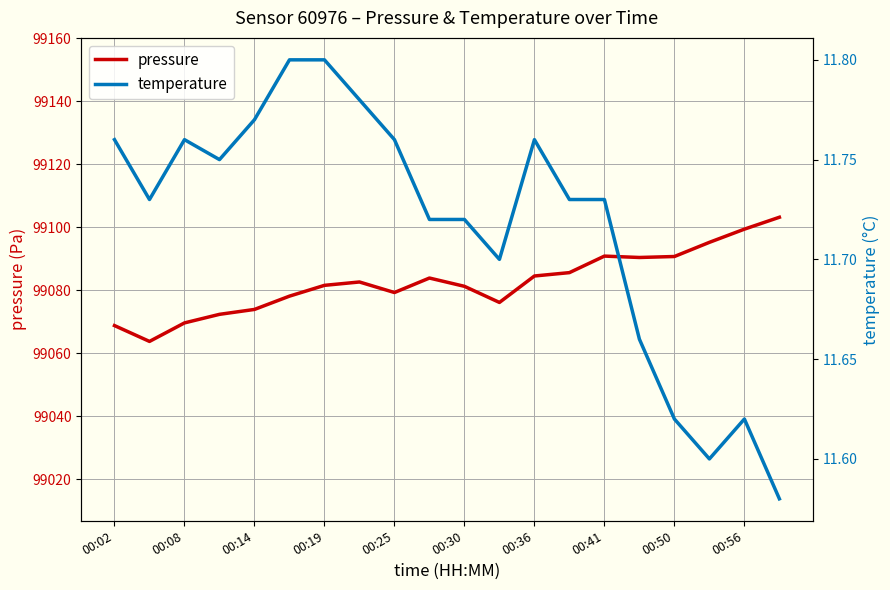

What is the minimum value for pressure?

99063.8